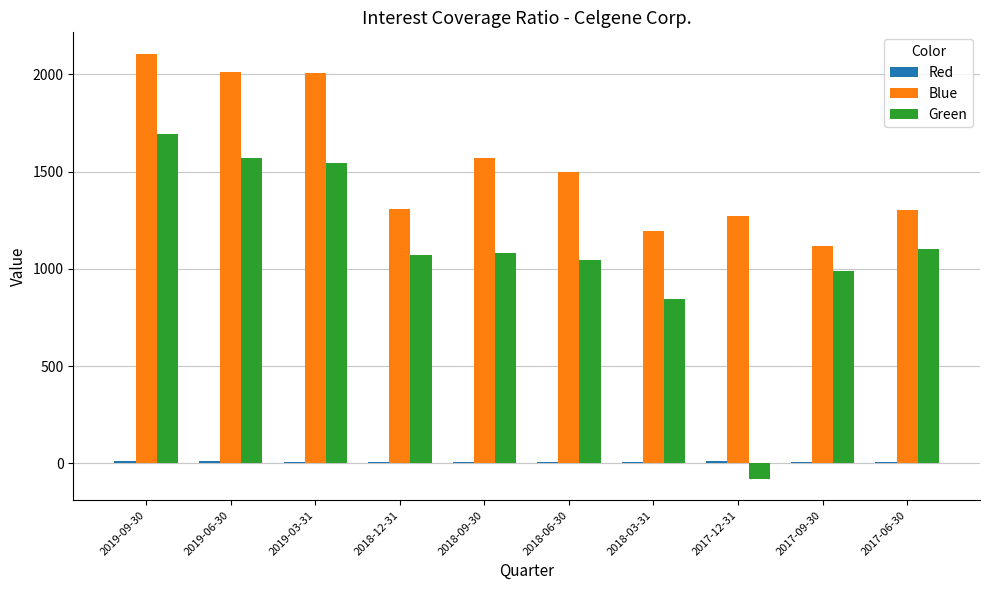

What is the difference between the Green values at 2019-06-30 and 2018-12-31?

498.0